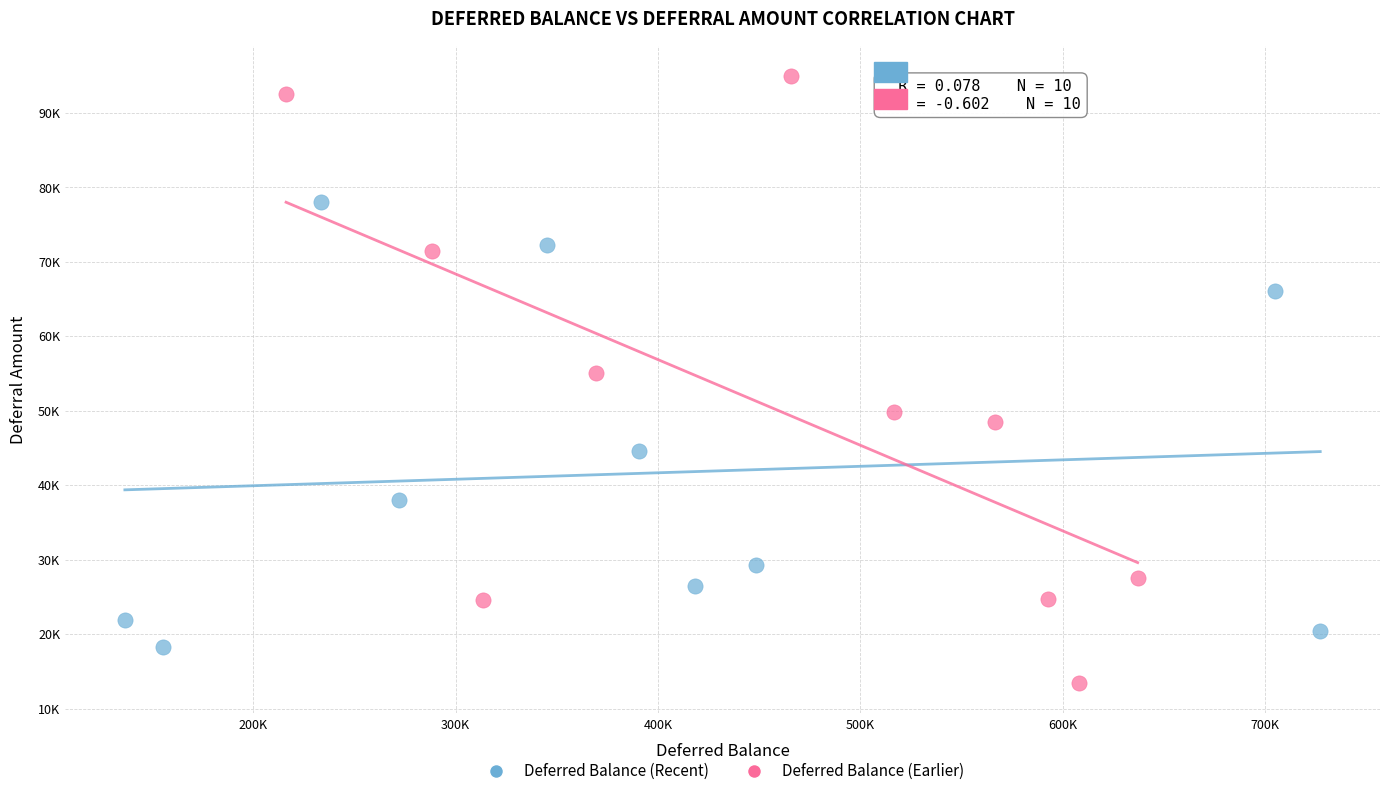

Which series contains the highest Y value?

Deferred Balance (Earlier)